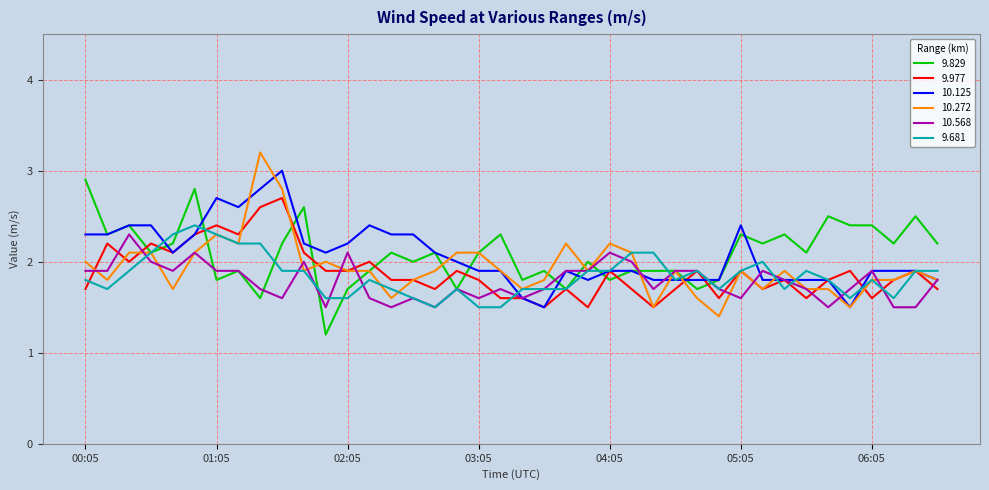

What are all the series names shown in the legend?

9.829, 9.977, 10.125, 10.272, 10.568, 9.681